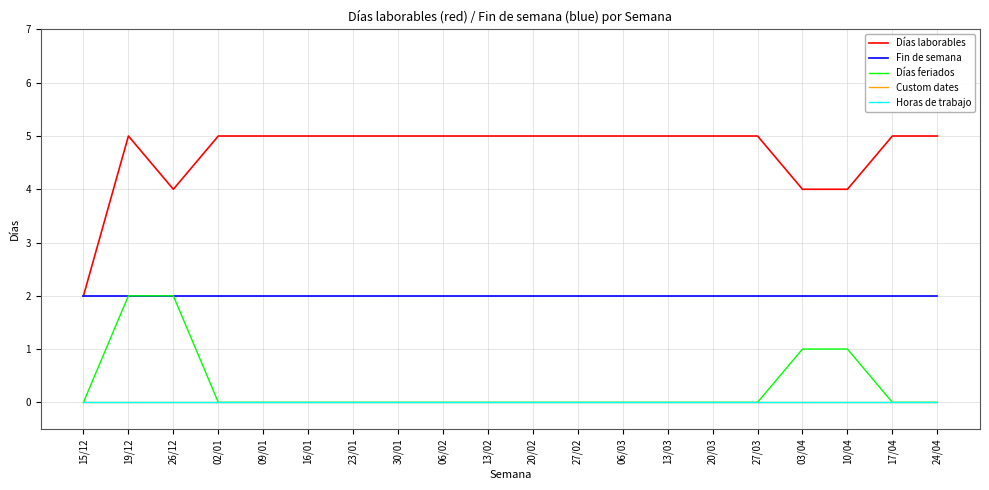

Is the value of Horas de trabajo at 27/03 greater than the value of Días feriados at 15/12?

No